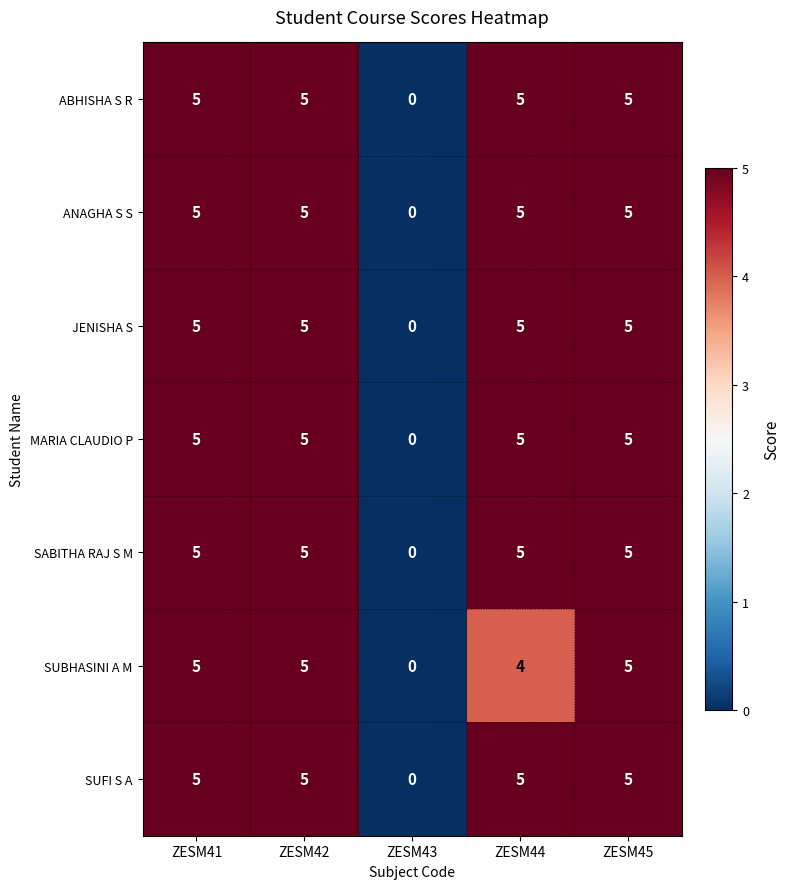

At which label does SABITHA RAJ S M reach its minimum?

ZESM43